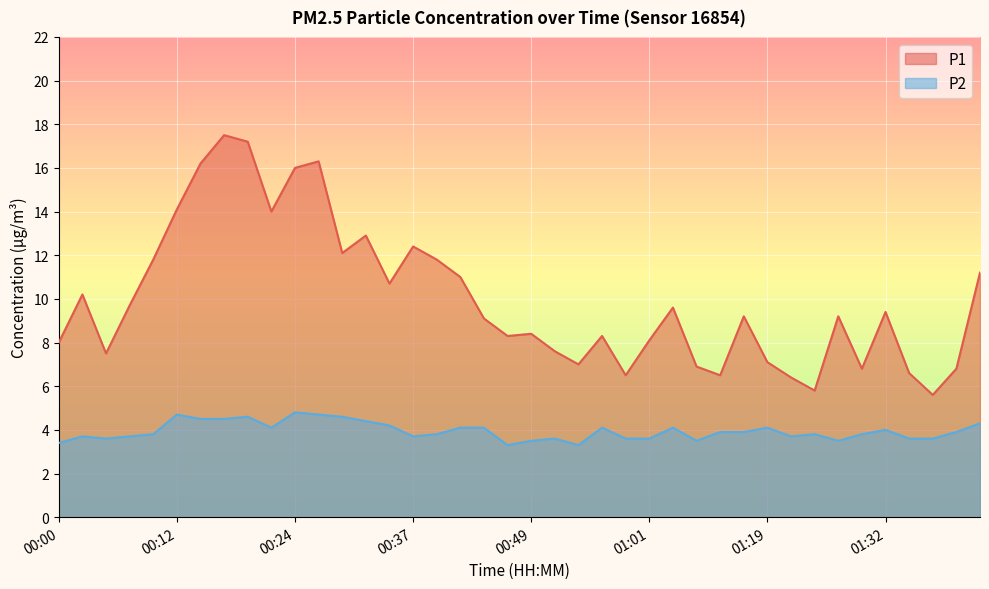

Which has a higher value, 00:02 or 00:34?

00:34